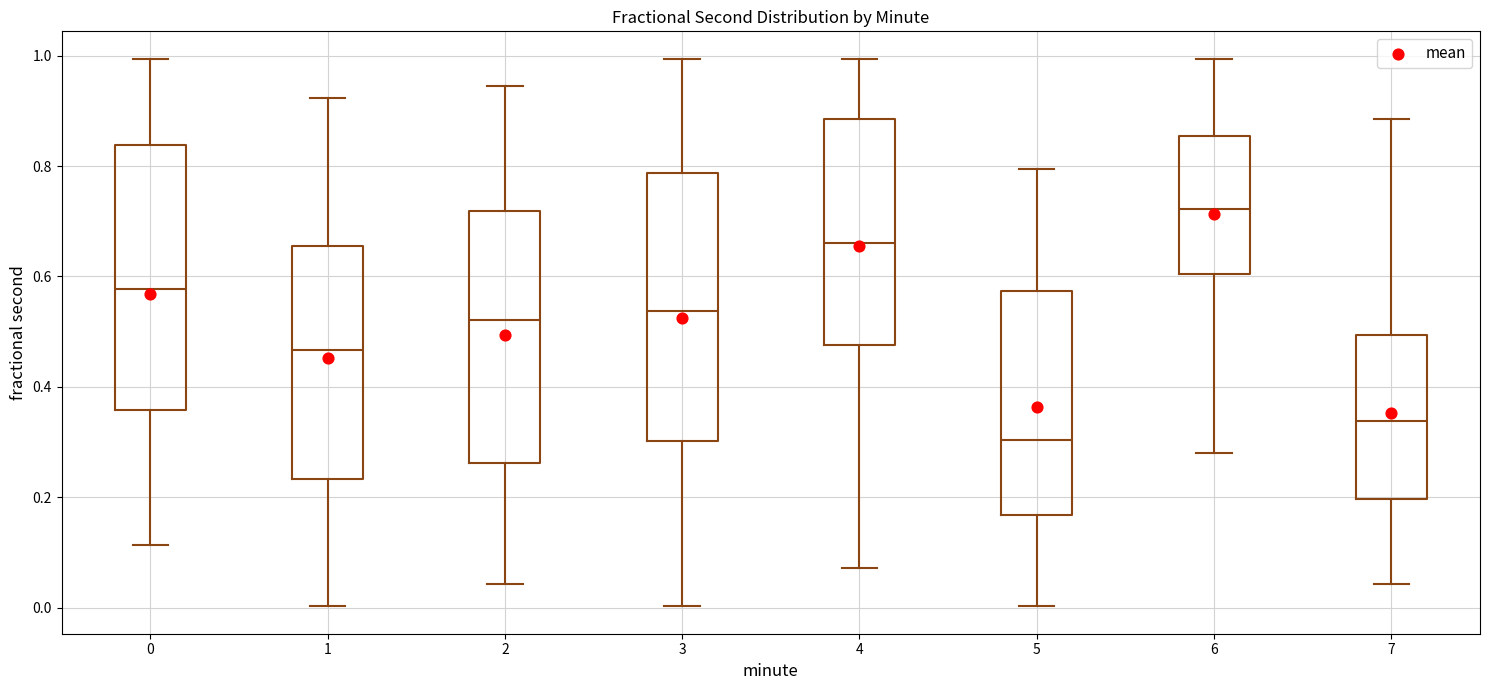

Reading left to right, transcribe this box plot: for each box, give where its median line is, the range the box spans, and where its two whiskers end, as read against the y-axis. The values are not printed on the chart, so give them approximately, as read against the axis.

0: median 0.58, box 0.36 to 0.84, whiskers 0.12 to 1.00
1: median 0.46, box 0.24 to 0.66, whiskers 0.00 to 0.92
2: median 0.52, box 0.26 to 0.72, whiskers 0.04 to 0.94
3: median 0.54, box 0.30 to 0.78, whiskers 0.00 to 1.00
4: median 0.66, box 0.48 to 0.88, whiskers 0.08 to 1.00
5: median 0.30, box 0.16 to 0.58, whiskers 0.00 to 0.80
6: median 0.72, box 0.60 to 0.86, whiskers 0.28 to 1.00
7: median 0.34, box 0.20 to 0.50, whiskers 0.04 to 0.88